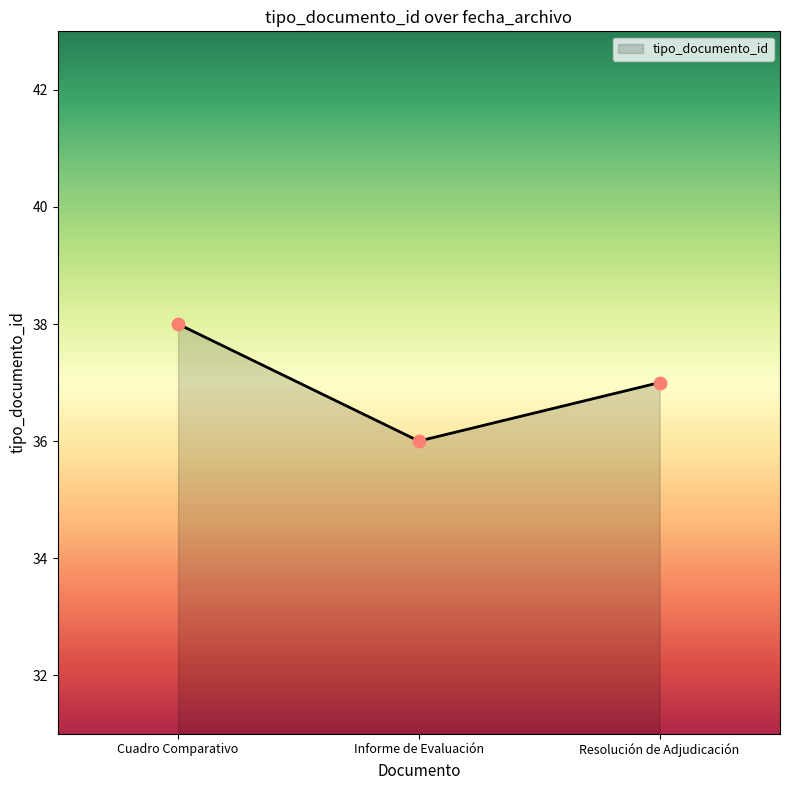

Between Informe de Evaluación and Resolución de Adjudicación, which is larger?

Resolución de Adjudicación